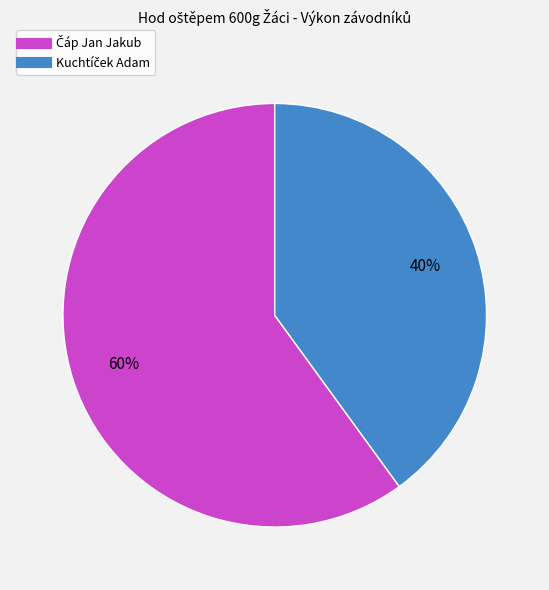

To the nearest percent, what is the difference between the largest and smallest slice percentages?

20%